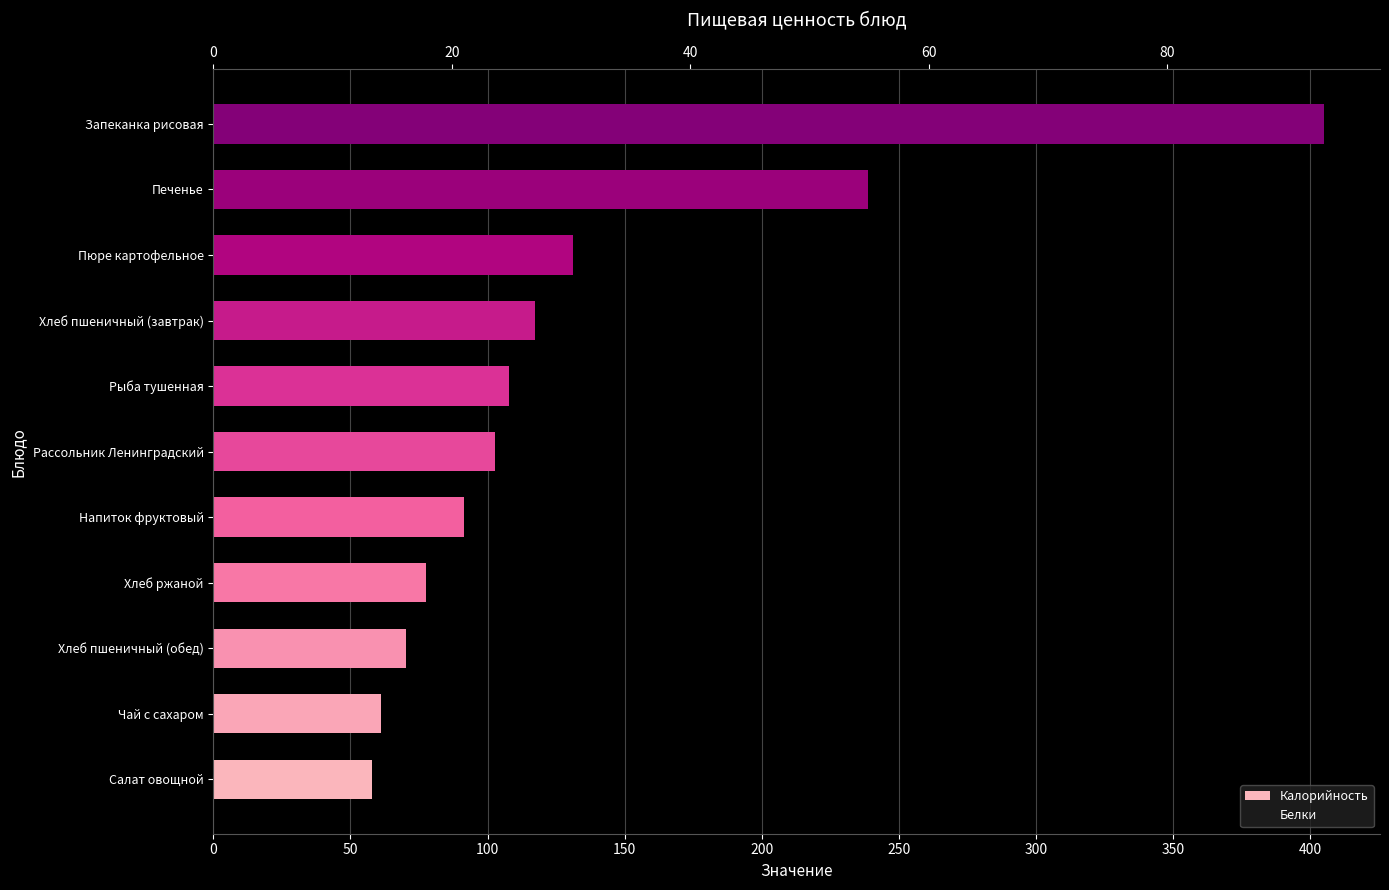

Rank the series by their average value, from highest to lowest.

Калорийность, Белки